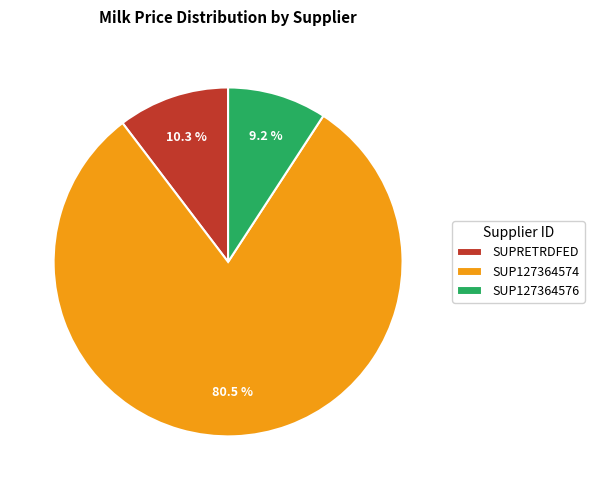

How much of the chart is everything except SUP127364576?

90.8%